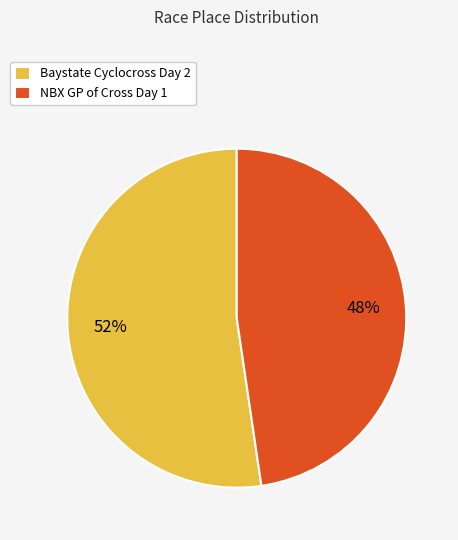

Approximately how many times larger is the value at NBX GP of Cross Day 1 compared to Baystate Cyclocross Day 2?

0.9